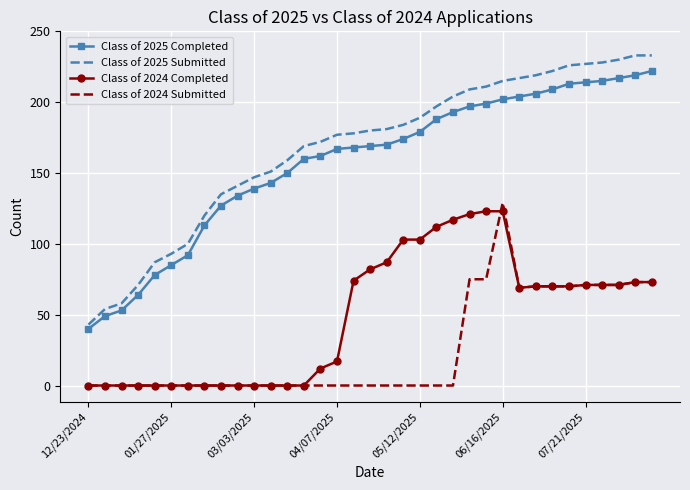

True or false: Class of 2024 Submitted and Class of 2025 Completed cross at least once.

False